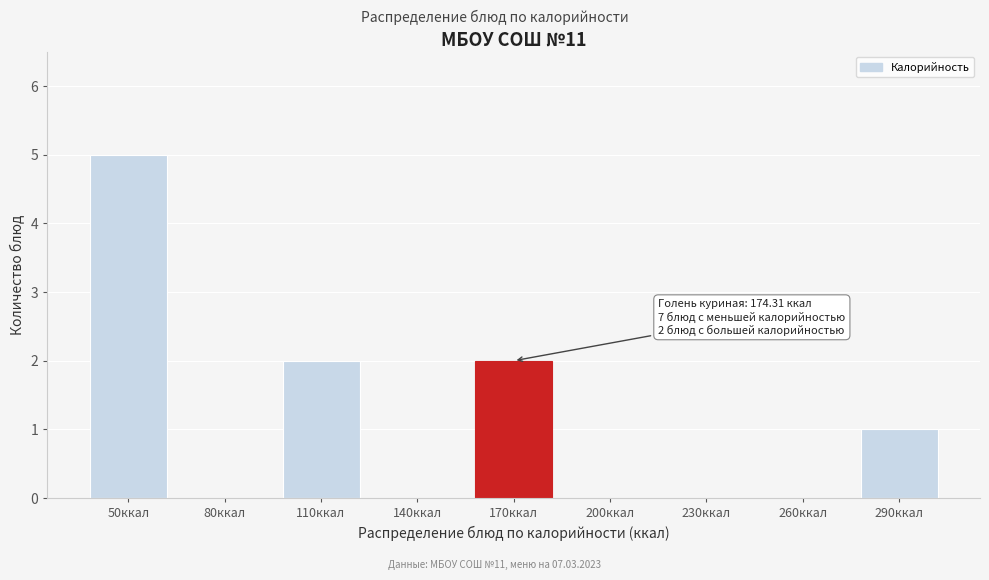

Reading left to right, extract all data points from this chart.

50ккал=5	80ккал=0	110ккал=2	140ккал=0	170ккал=2	200ккал=0	230ккал=0	260ккал=0	290ккал=1